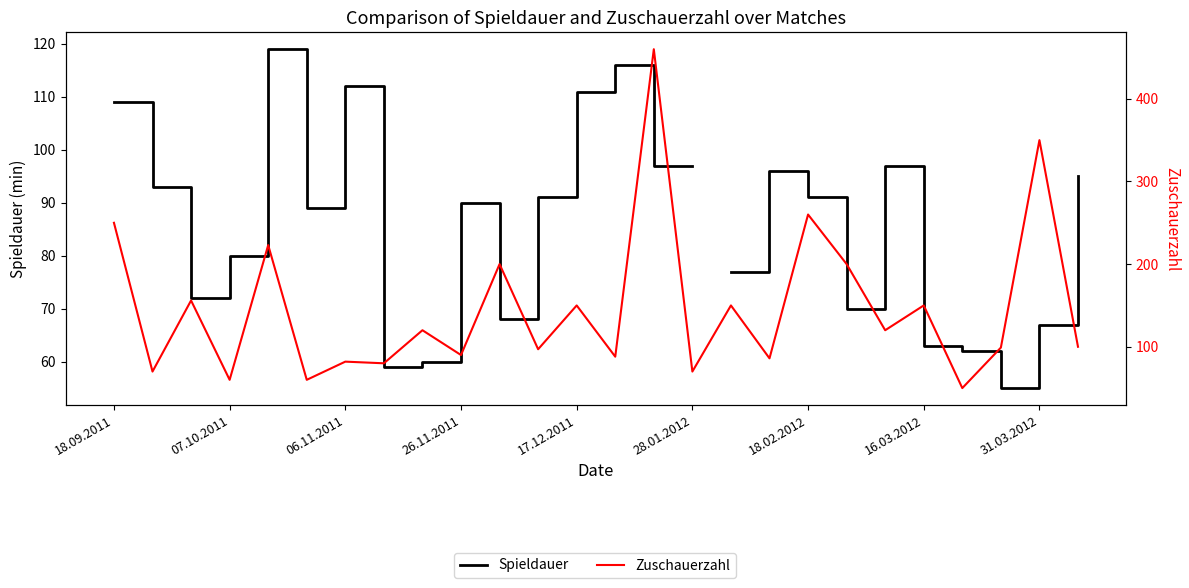

At which label does Spieldauer first exceed 91?

18.09.2011